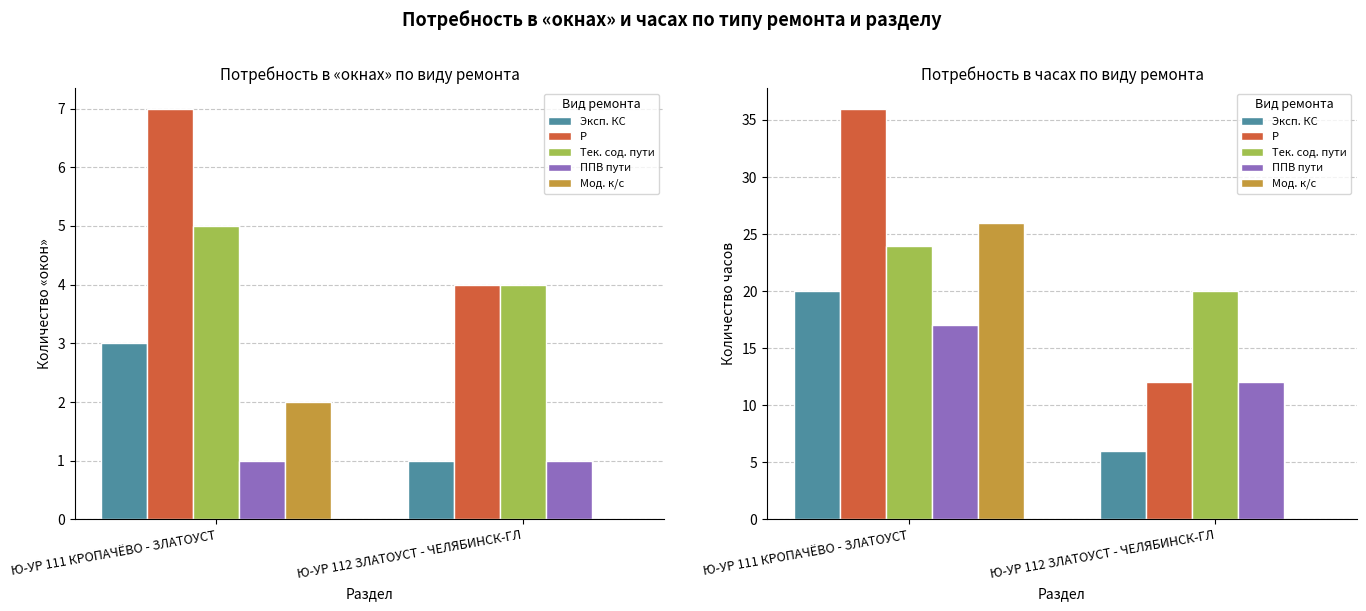

How many bars are there in each group?

5